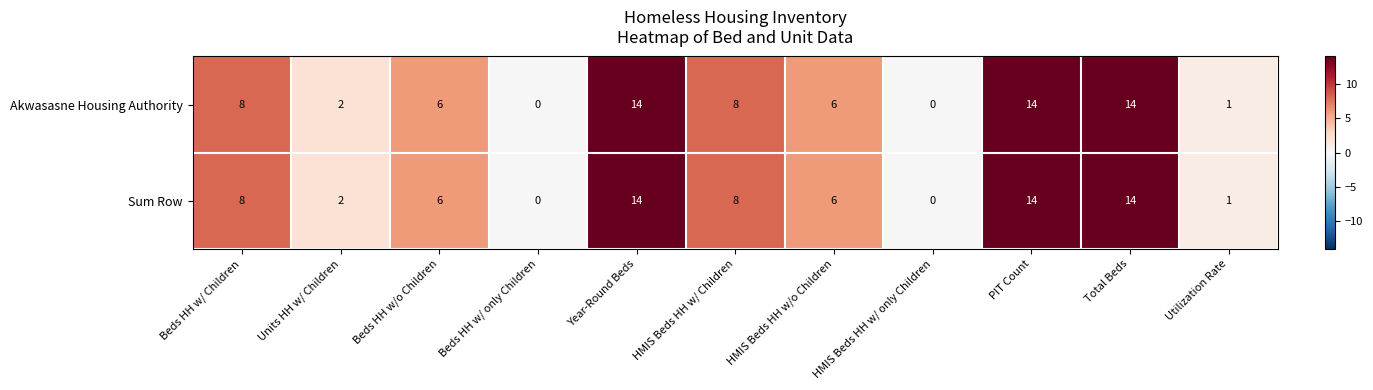

What is the total value across all series at Beds HH w/o Children?

12